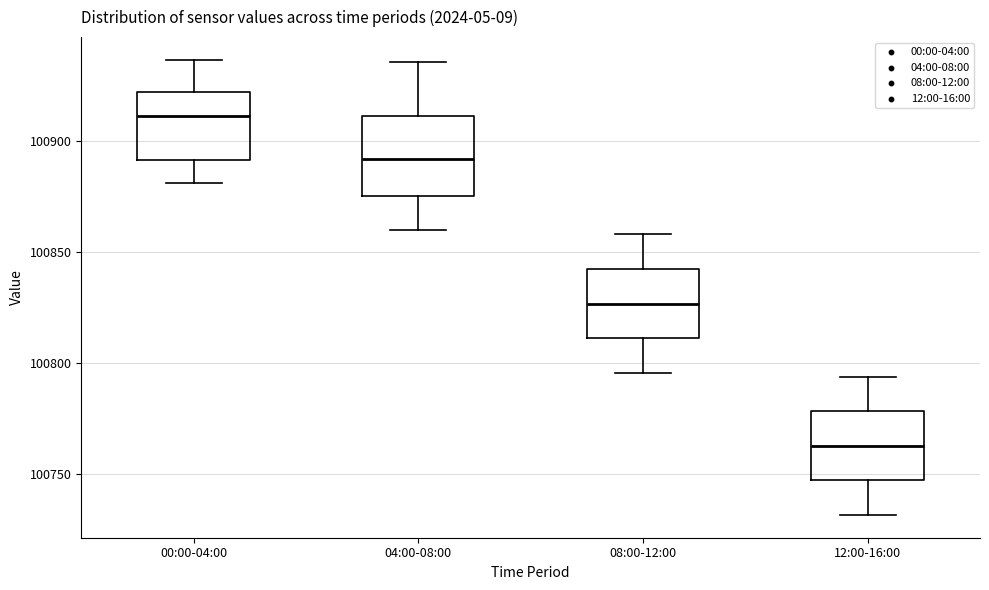

Reading left to right, read every box against the y-axis: the position of its median line, the range the box covers, and the ends of its whiskers. The values are not printed on the chart, so give them approximately, as read against the axis.

00:00-04:00: median 100910, box 100890 to 100920, whiskers 100880 to 100935
04:00-08:00: median 100890, box 100875 to 100910, whiskers 100860 to 100935
08:00-12:00: median 100825, box 100810 to 100840, whiskers 100795 to 100860
12:00-16:00: median 100765, box 100745 to 100780, whiskers 100730 to 100795